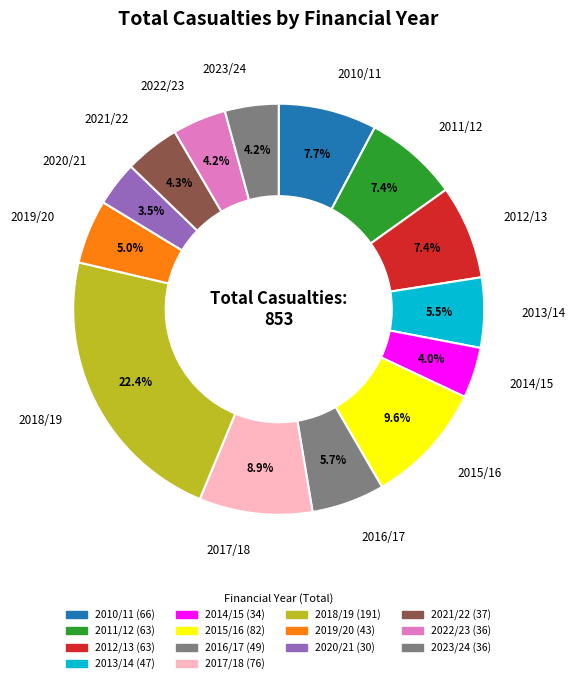

To the nearest percent, what is the combined percentage of 2011/12 and 2022/23?

12%